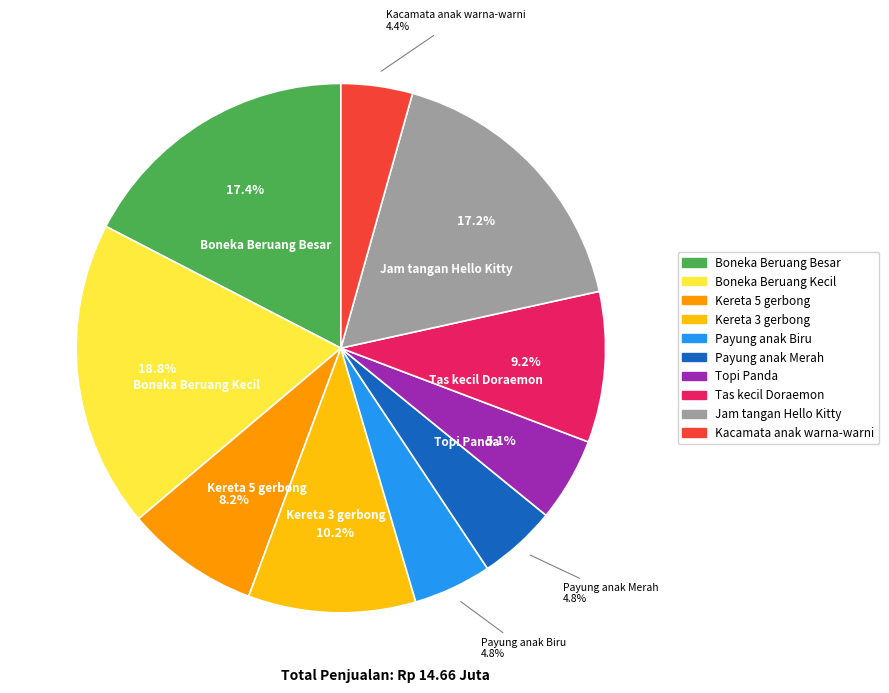

To the nearest percent, what is the difference between the largest and smallest slice percentages?

14%